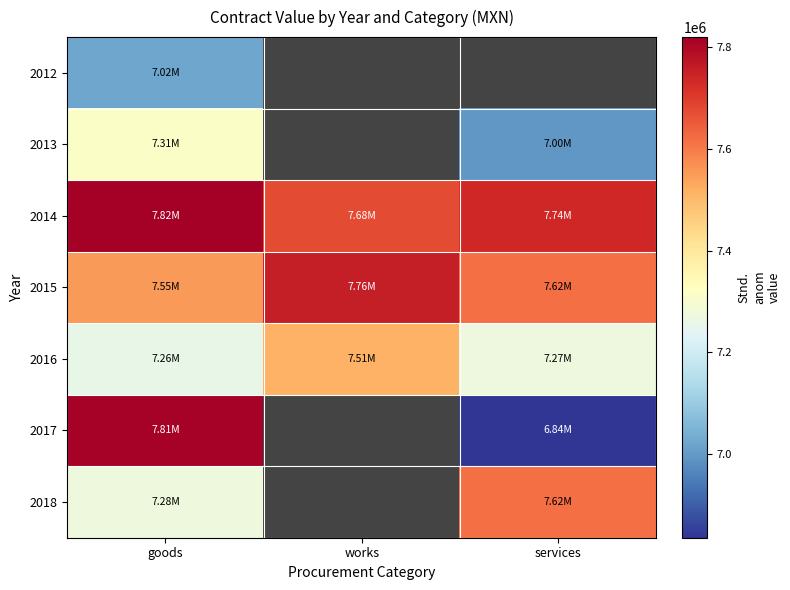

Rank the series by their maximum value, from lowest to highest.

2012, 2013, 2016, 2018, 2015, 2017, 2014